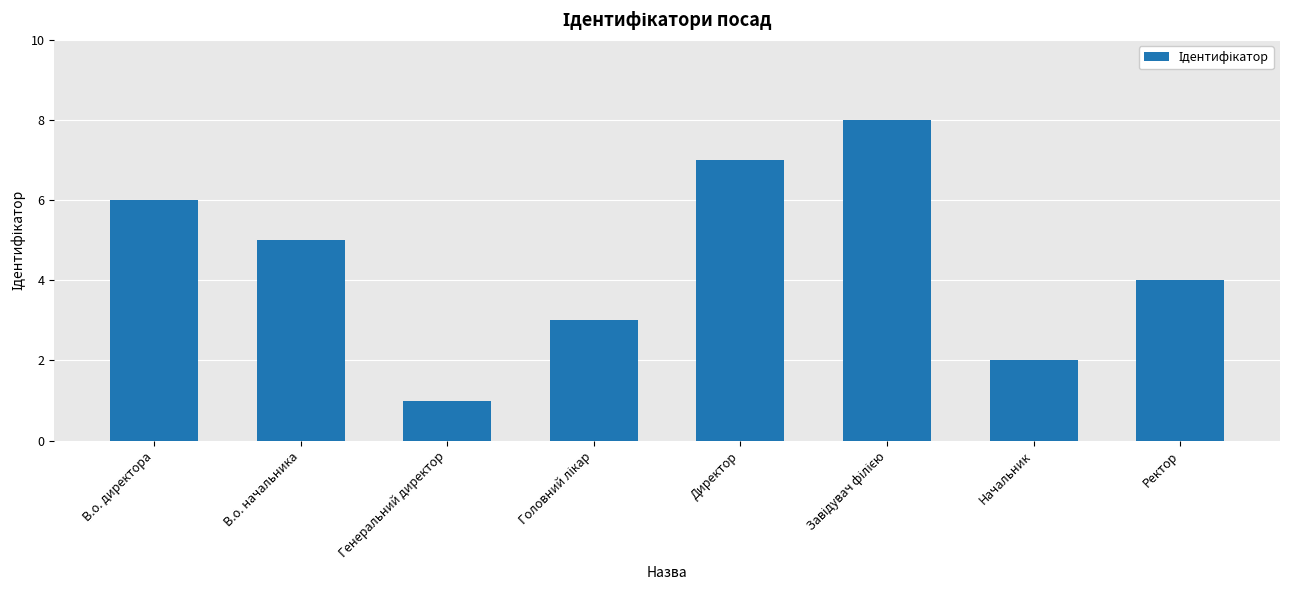

True or false: the data shows 4 at Ректор.

True